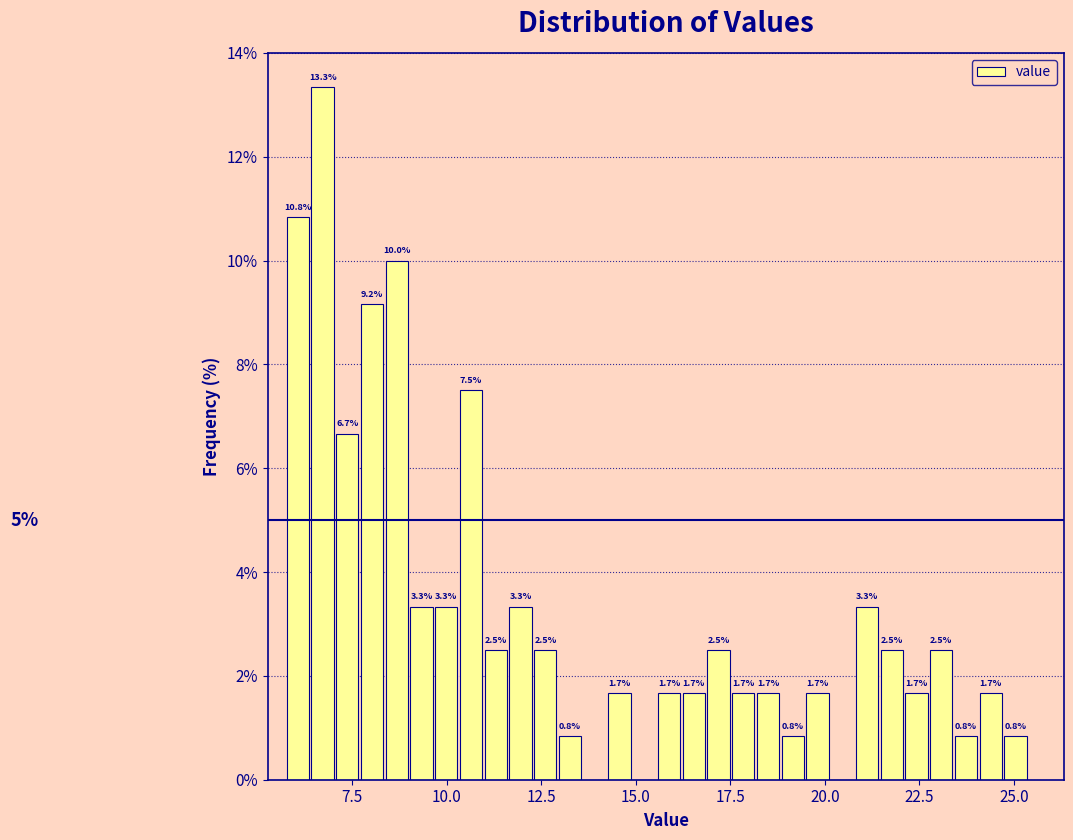

Around what value on the x-axis is the tallest bar? Give the approximate position of its centre, as read against the axis.

6.5